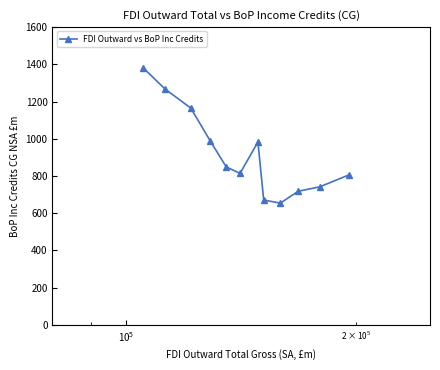

What is the greatest value displayed?

1380